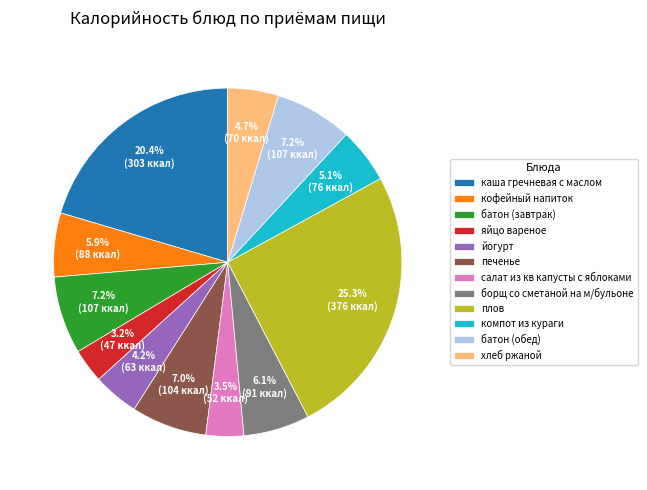

Between компот из кураги and йогурт, which is larger?

компот из кураги